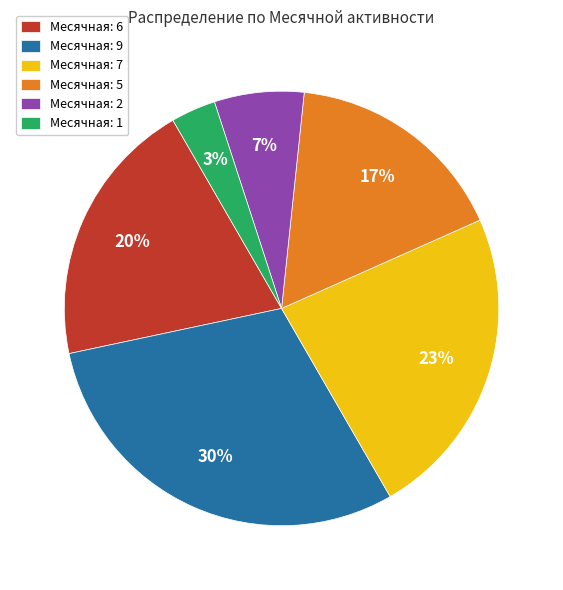

How many segments does this pie chart have?

6